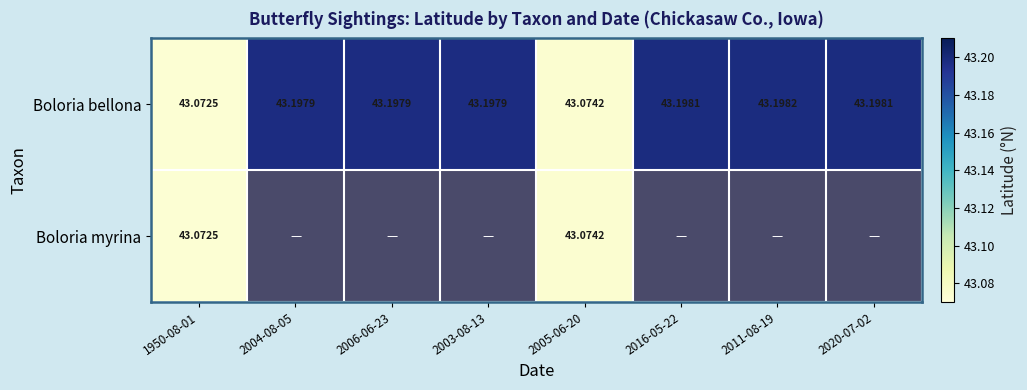

Is the value of Boloria bellona at 2004-08-05 greater than the value of Boloria myrina at 2005-06-20?

Yes